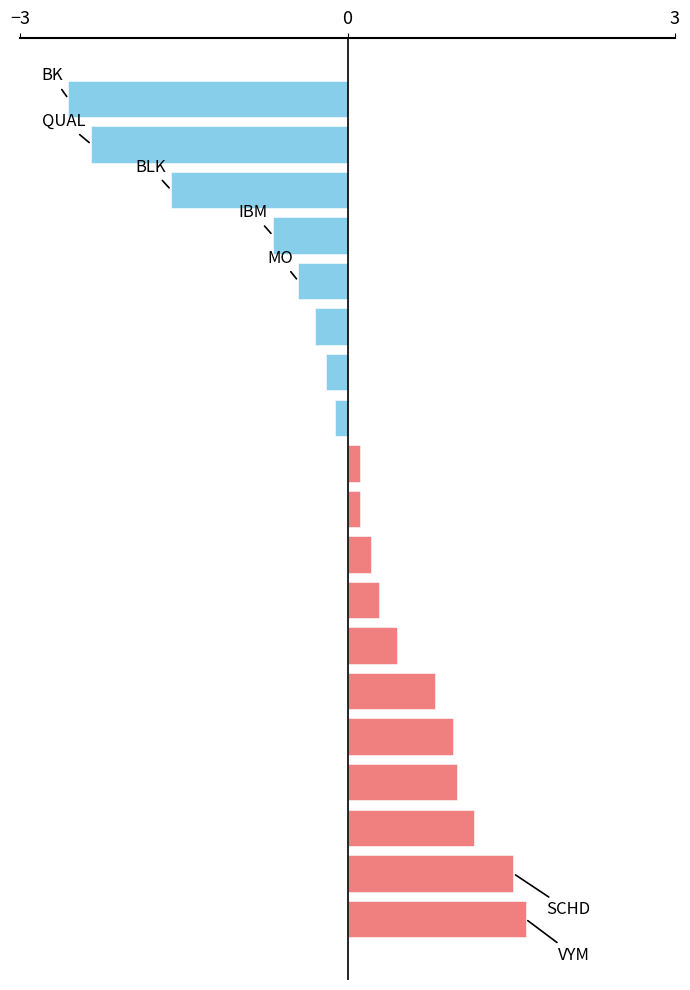

What is the difference between the maximum and minimum values?

4.2